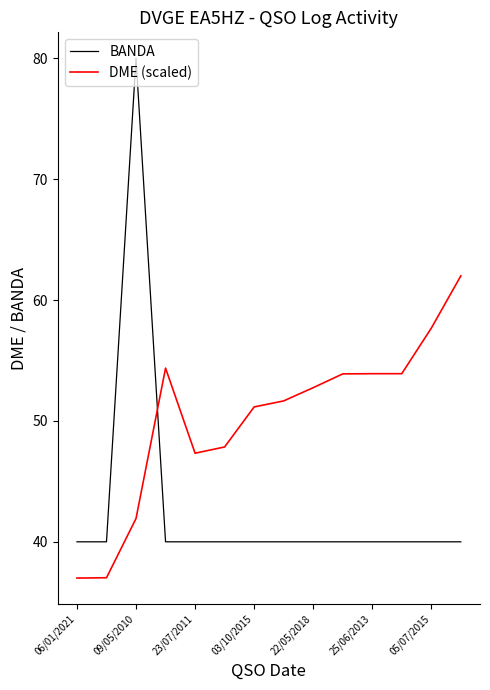

What is the difference between the maximum and minimum values in the BANDA series?

40.0